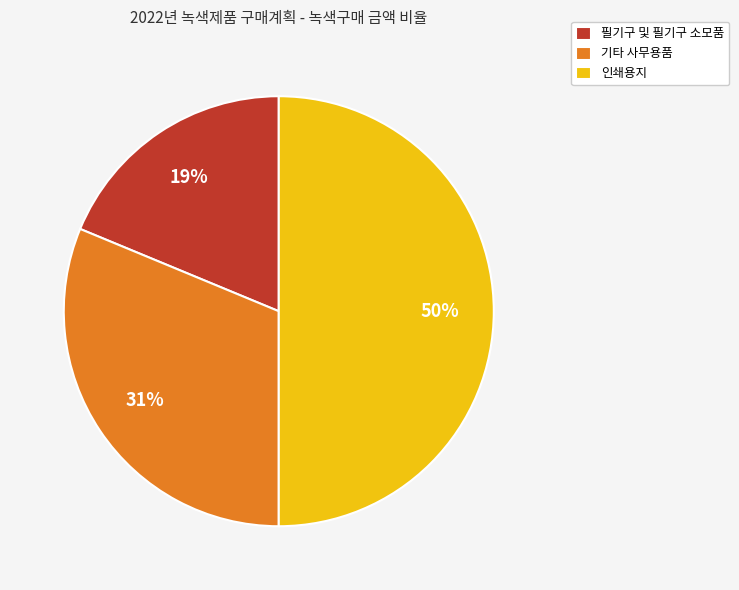

Is it true that 기타 사무용품 is 42% of the pie?

False